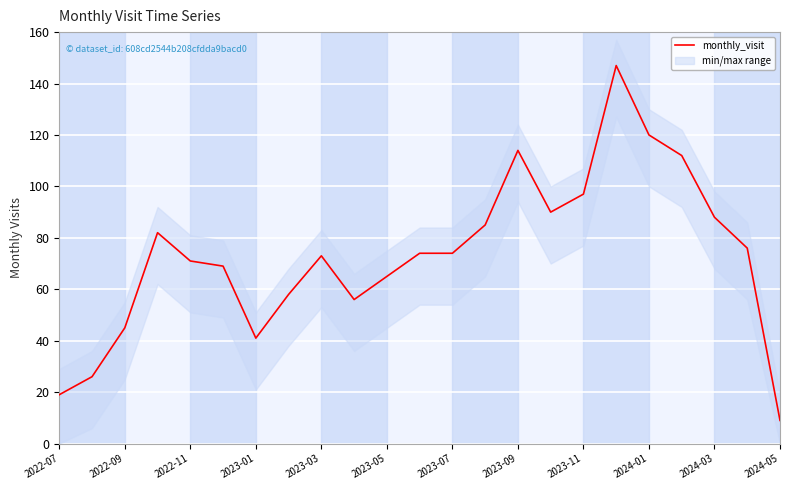

The value of monthly_visit at 2022-07 is 26. True or false?

False